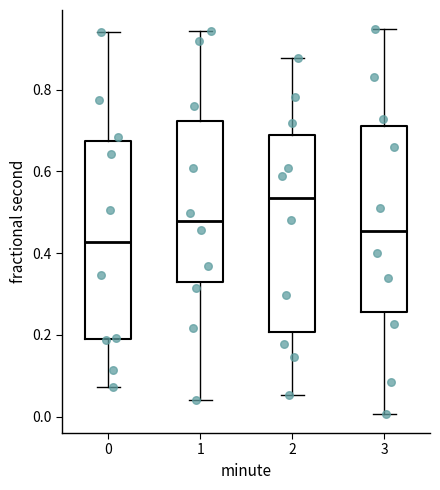

Where is the lower edge of the box at x = 0 on the y-axis? The values are not printed on the chart, so give them approximately, as read against the axis.

0.18